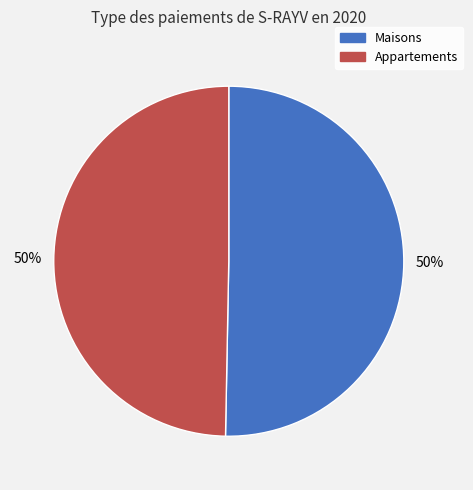

How many segments does this pie chart have?

2